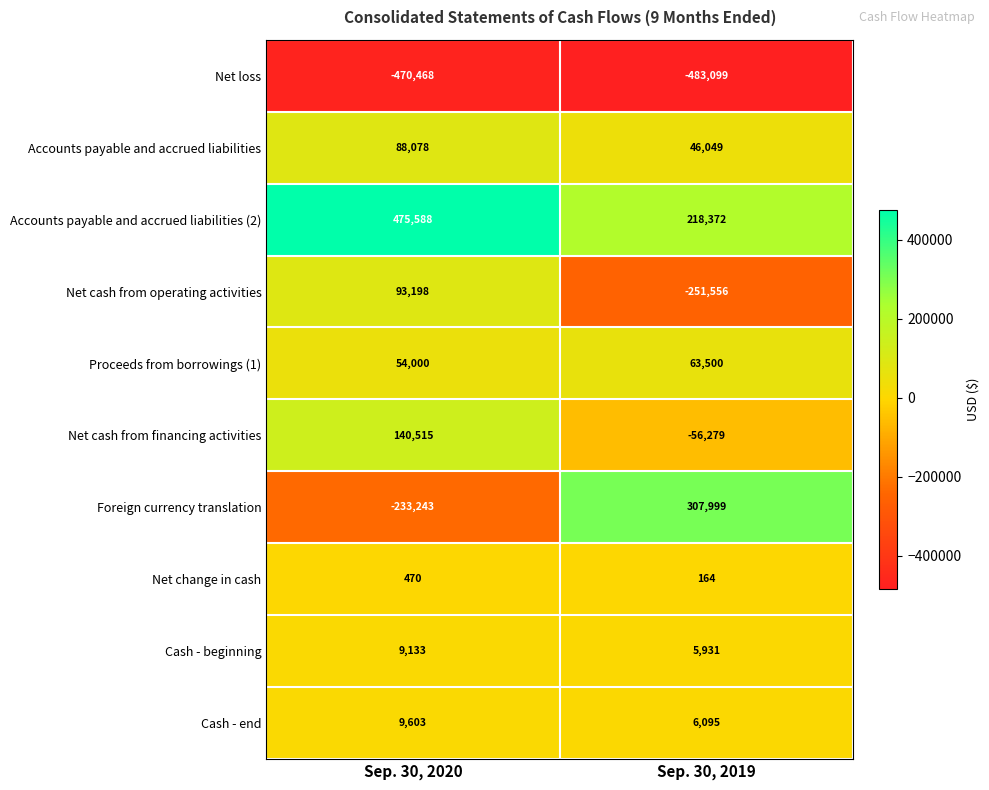

Rank the series at Sep. 30, 2020 from highest to lowest value.

Accounts payable and accrued liabilities (2), Net cash from financing activities, Net cash from operating activities, Accounts payable and accrued liabilities, Proceeds from borrowings (1), Cash - end, Cash - beginning, Net change in cash, Foreign currency translation, Net loss